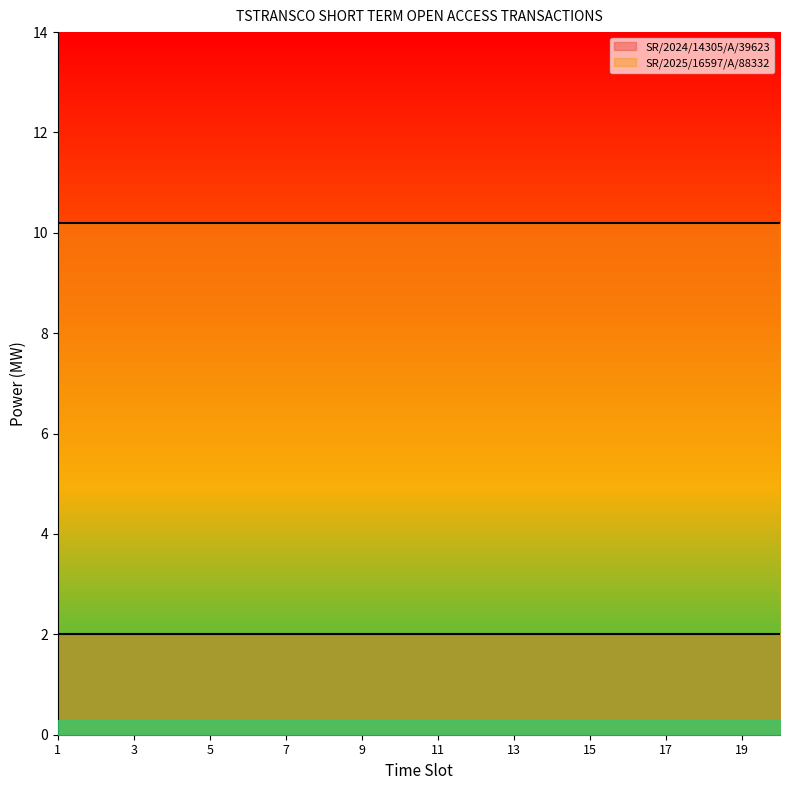

What is the value of the SR/2025/16597/A/88332 point at the 4th from the left?

10.2